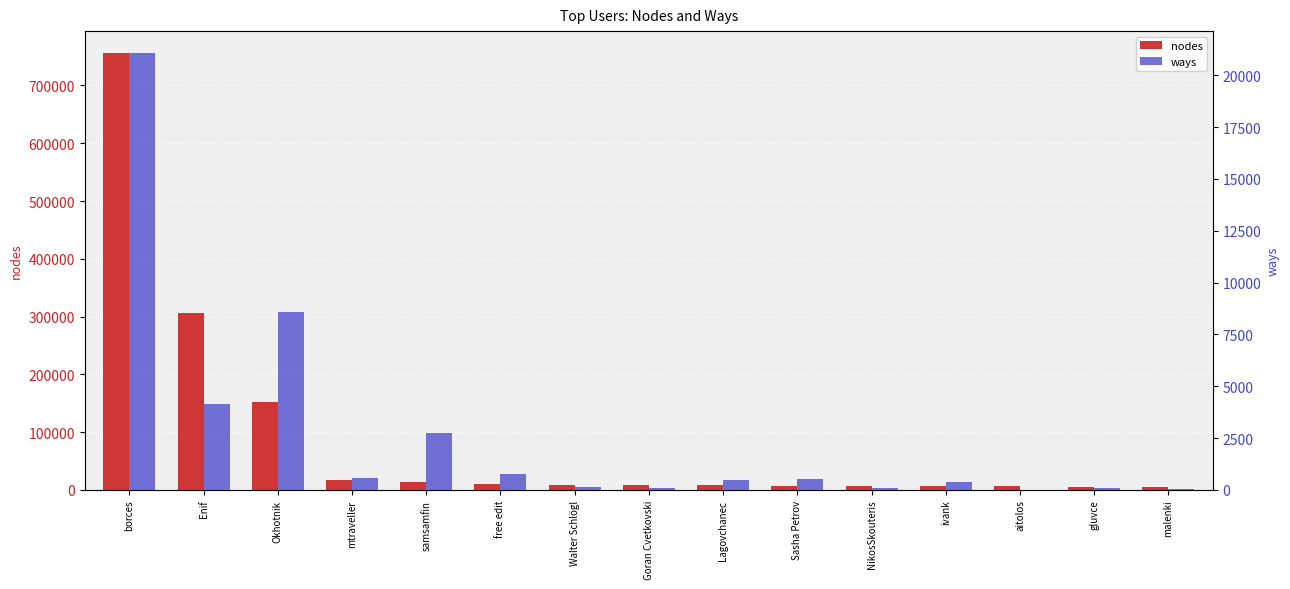

Is it true that nodes equals 6170 at ivank?

True